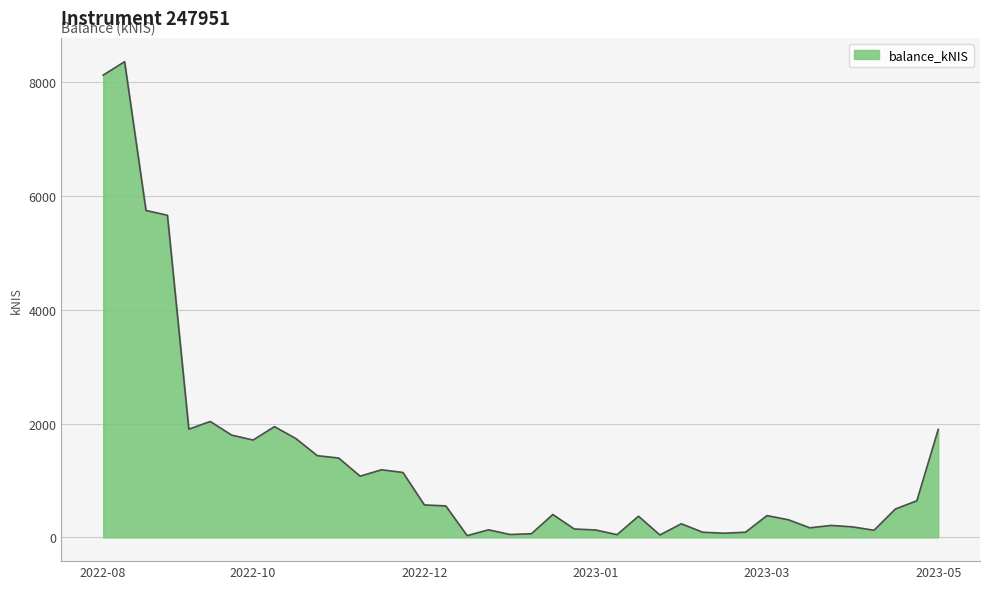

What is the difference between the maximum and minimum values?

8331.3